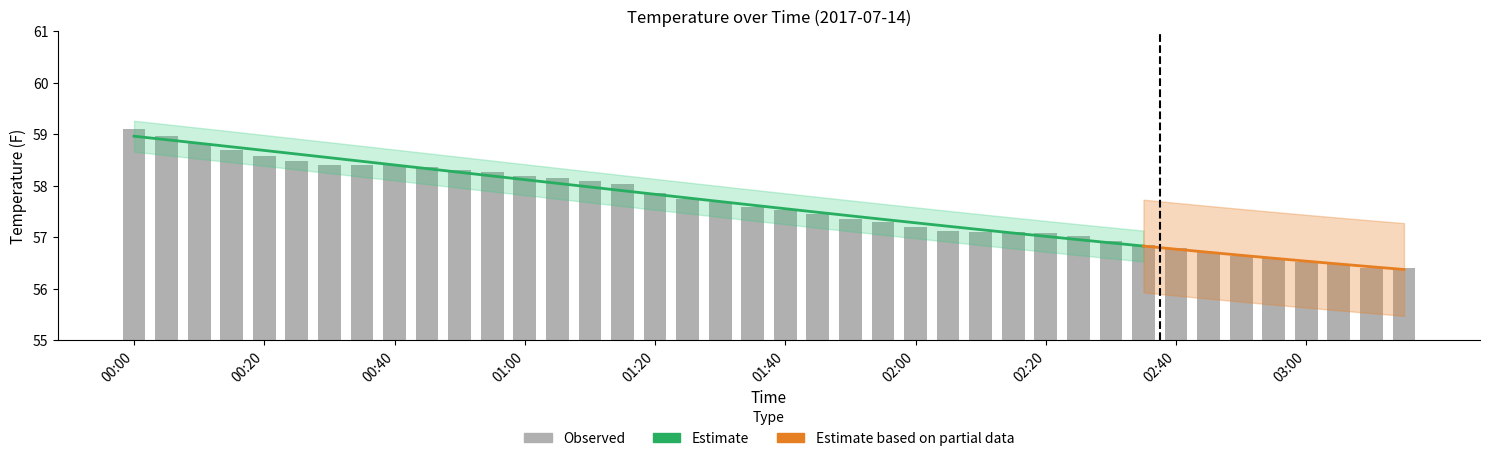

Is it true that the value at 00:10 is 87.3?

False